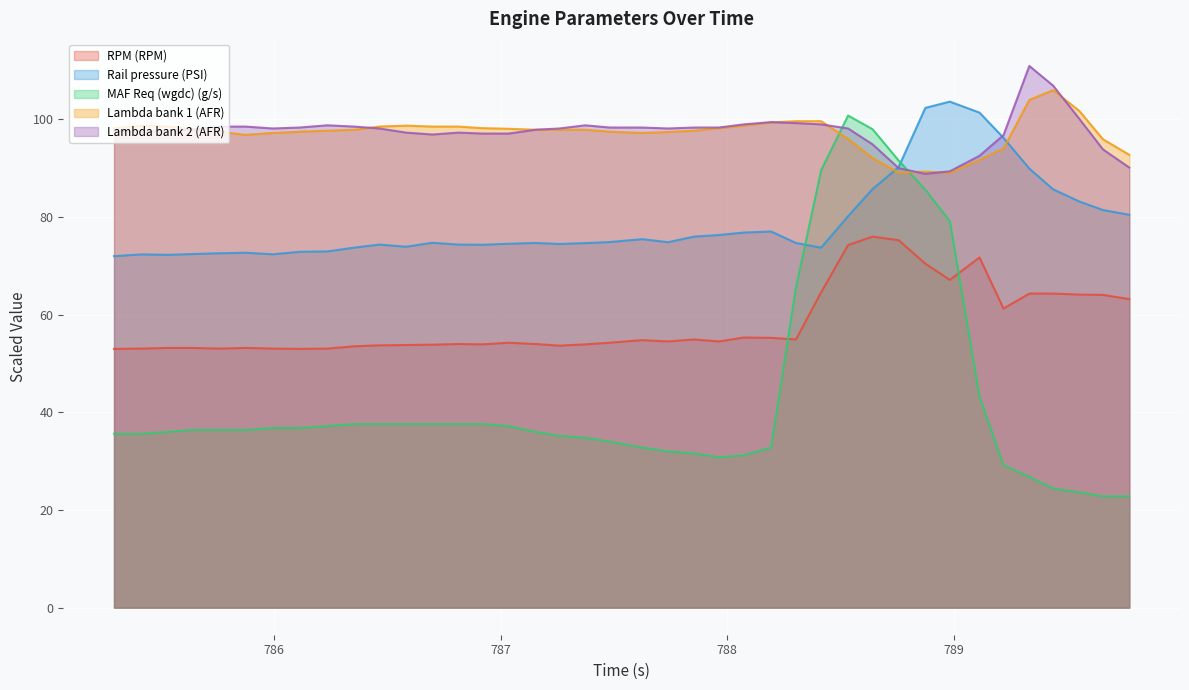

True or false: RPM (RPM) has more than 2 points higher than both neighbors.

True